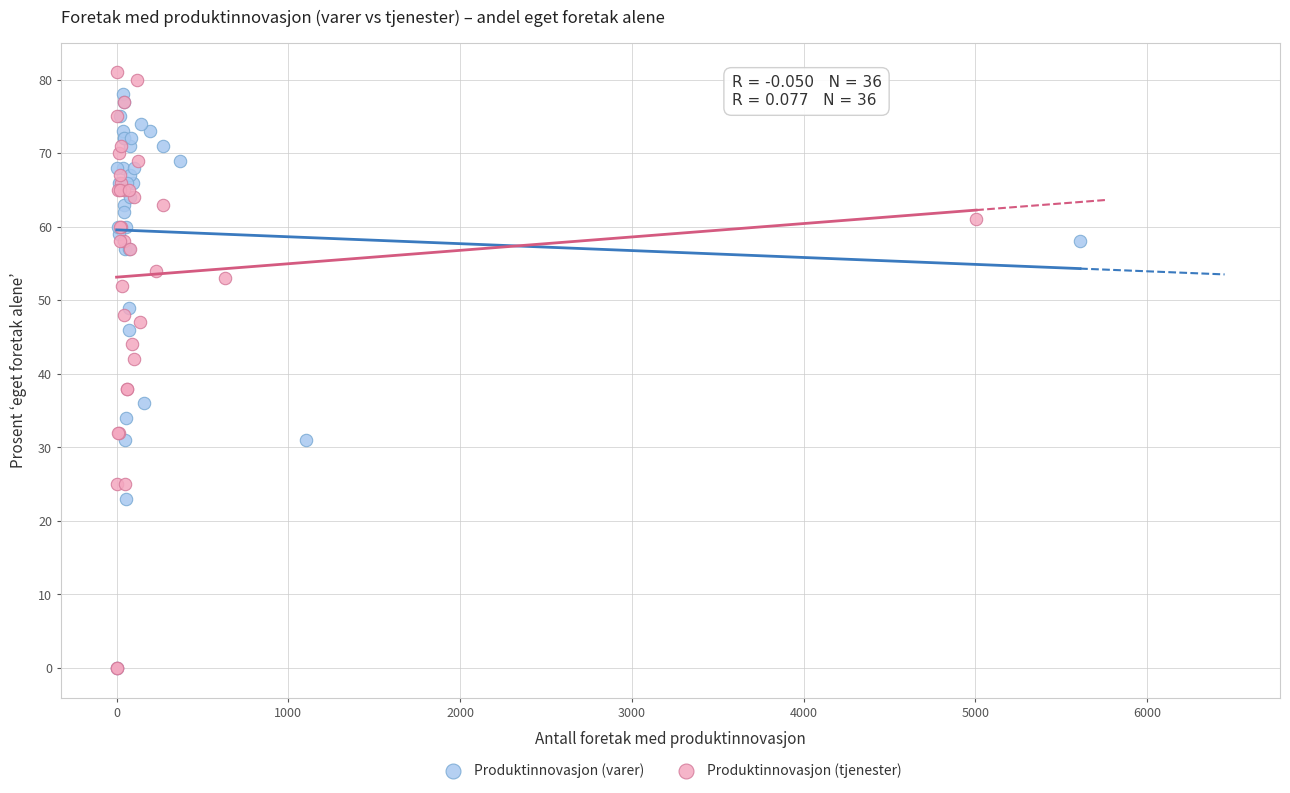

Which series reaches the maximum Y coordinate?

Produktinnovasjon (tjenester)